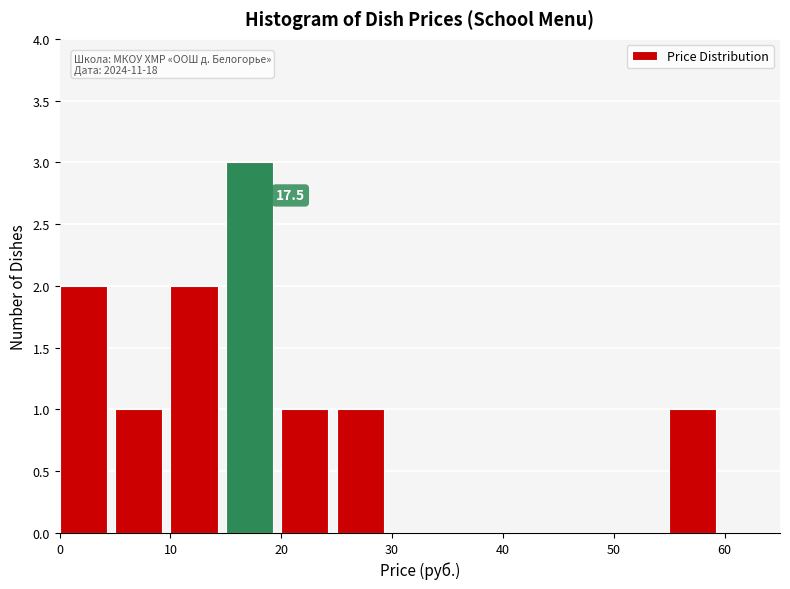

Which range on the x-axis has the tallest bar?

15 to 20